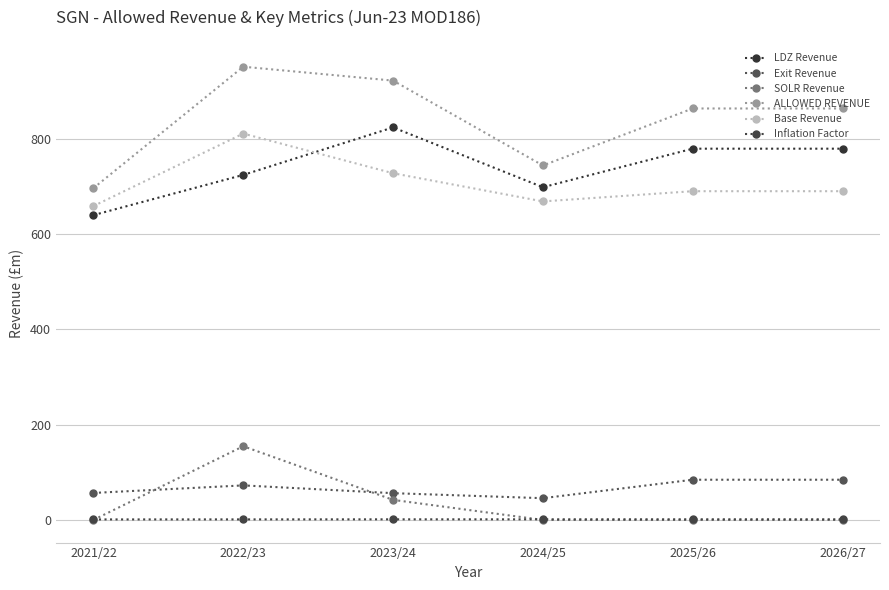

What is the label of the 5th point from the left?

2025/26